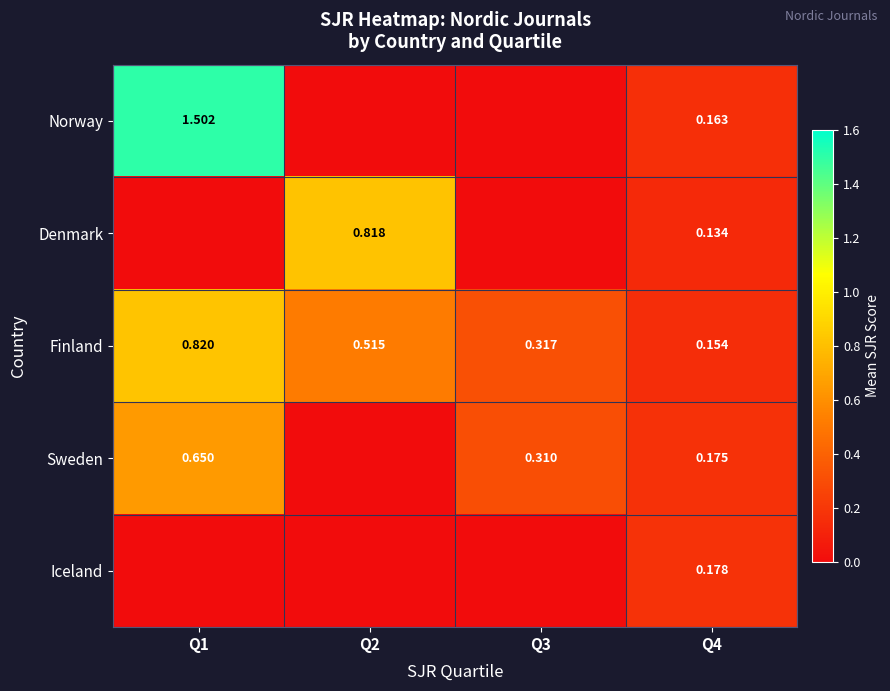

At which label is Finland closest to 0?

Q4